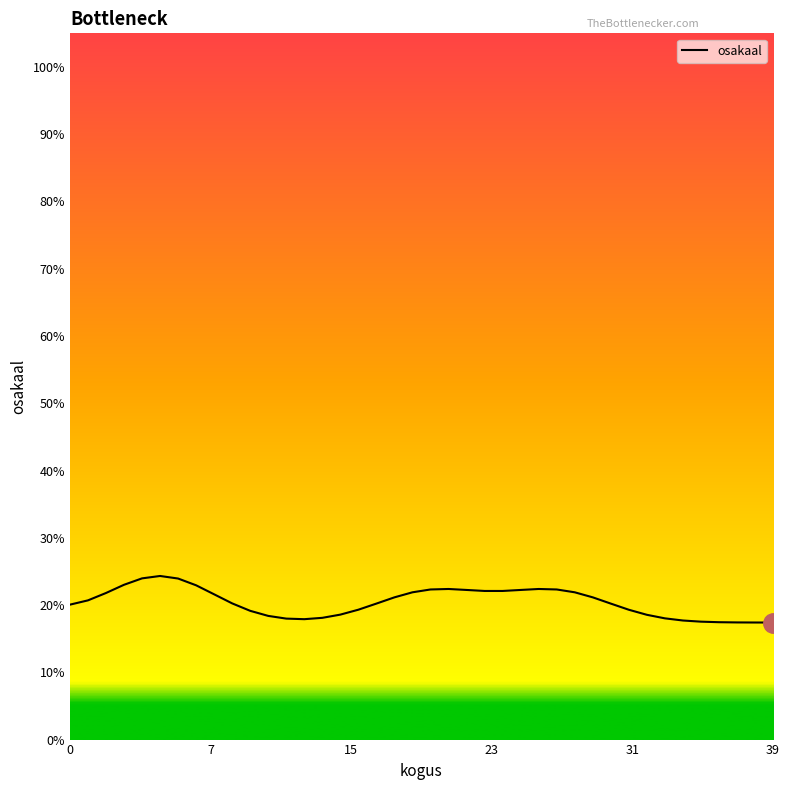

How many points are higher than both their immediate neighbors (excluding endpoints)?

3